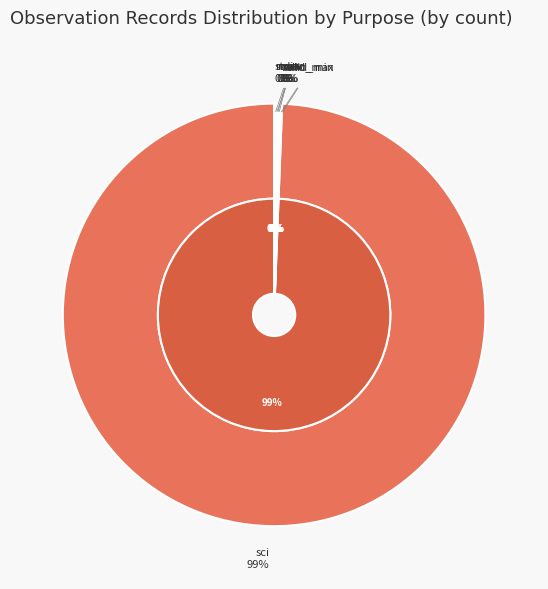

What is the majority slice?

sci